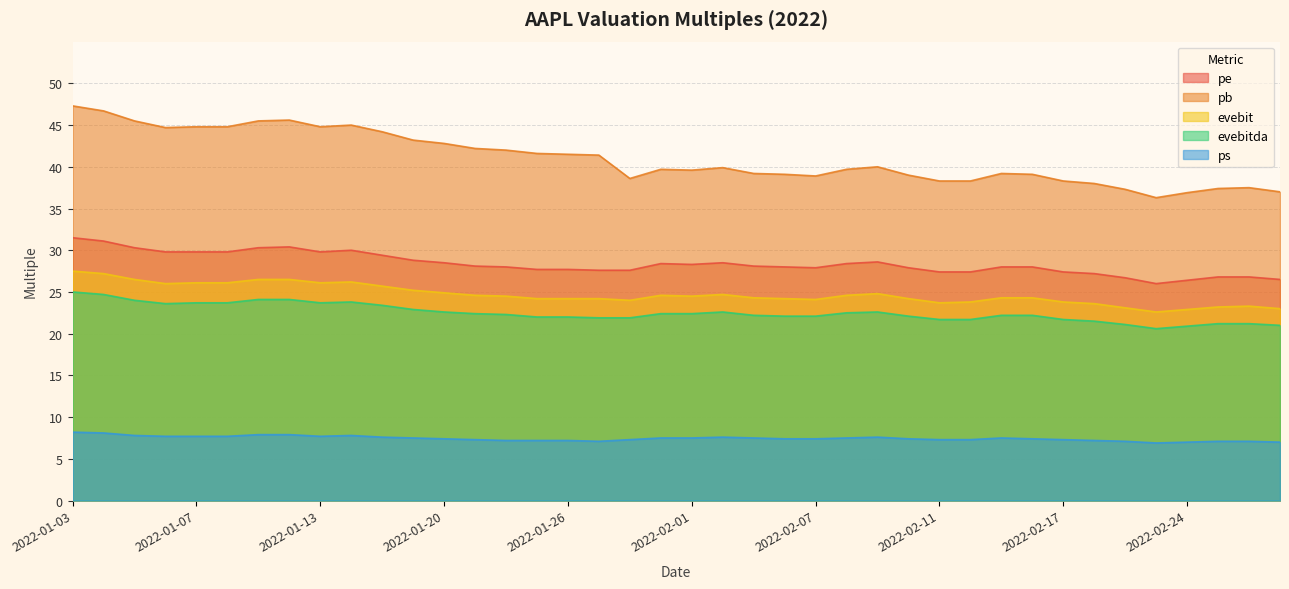

What is the difference between the highest and lowest values at 2022-01-03?

39.1